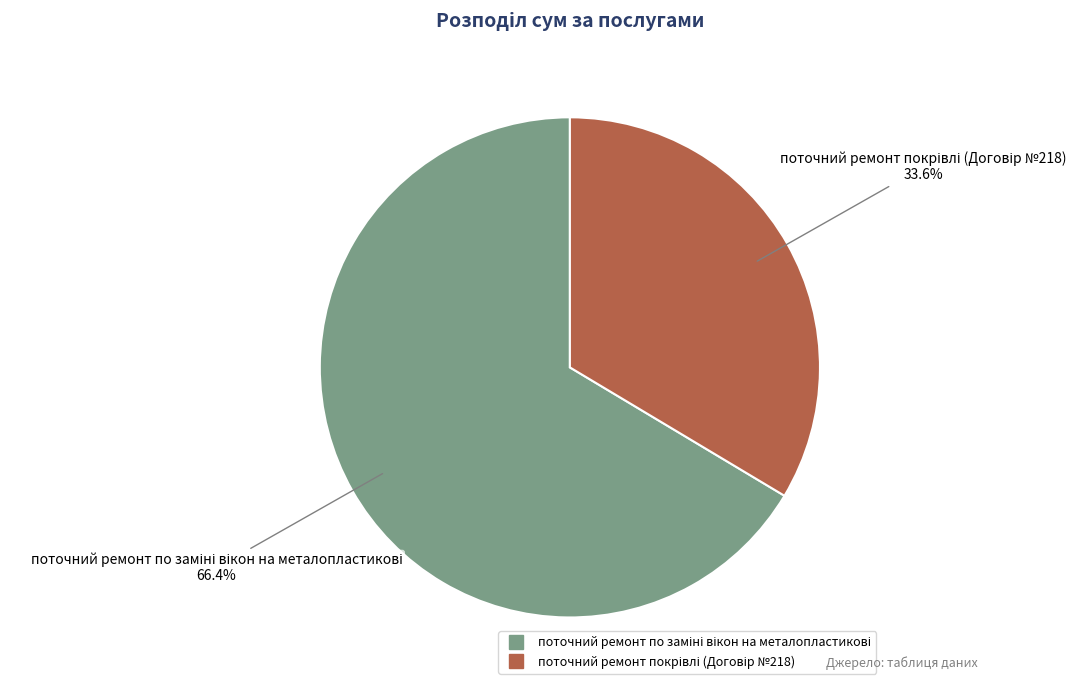

Is there a majority slice in this chart?

Yes